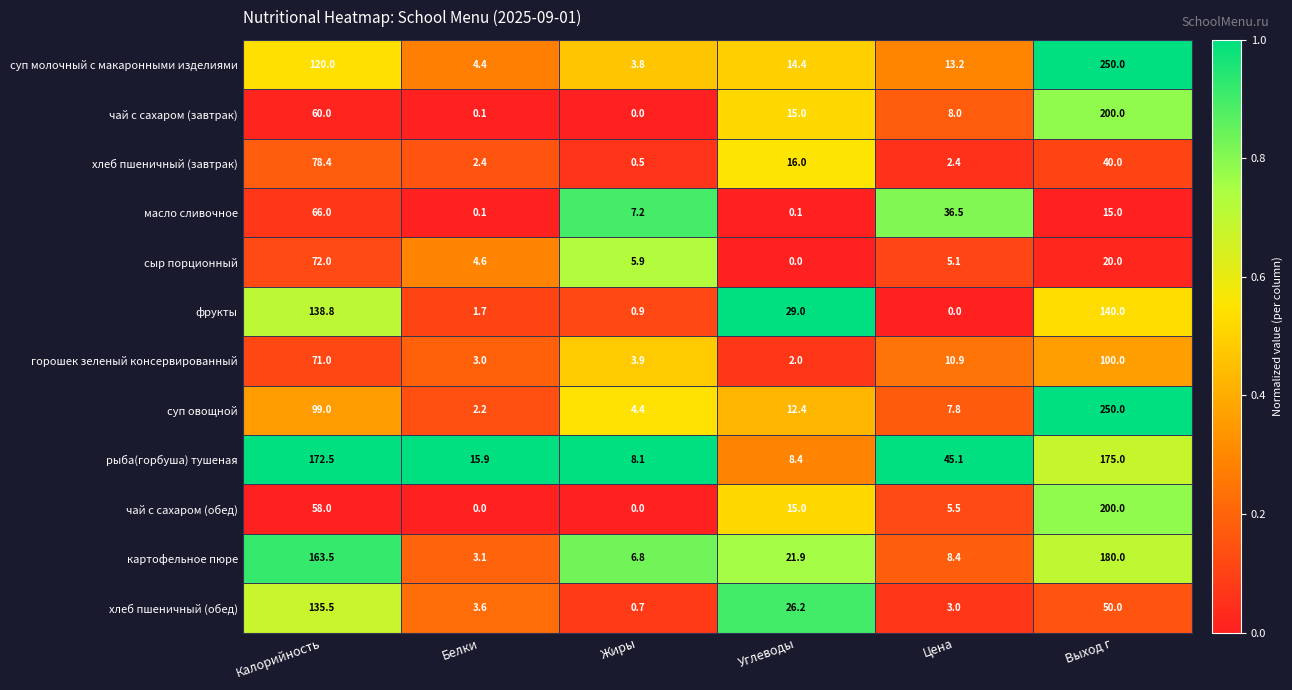

True or false: масло сливочное has a value of 4.4 at Жиры.

False